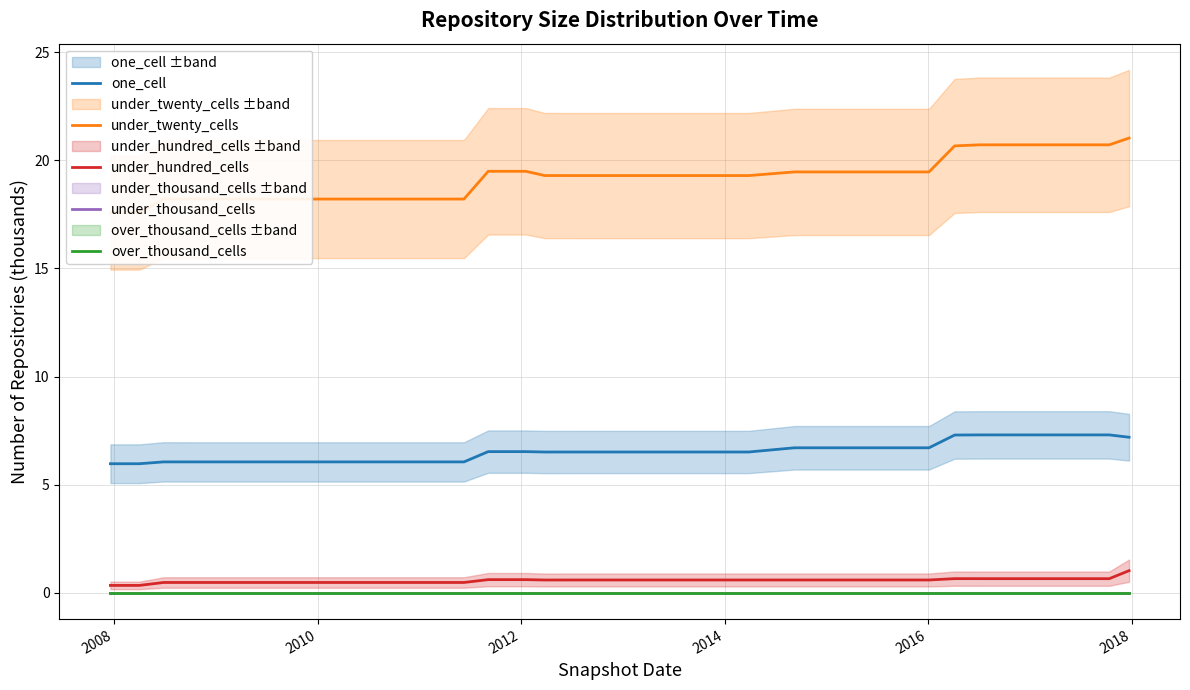

Reading left to right, list all the values displayed in this chart.

one_cell: 6.0	6.0	6.1	6.1	6.1	6.1	6.1	6.1	6.1	6.1	6.1	6.1	6.1	6.1	6.5	6.5	6.5	6.5	6.5	6.5	6.5	6.5	6.5	6.5	6.5	6.5	6.7	6.7	6.7	6.7	6.7	6.7	7.3	7.3	7.3	7.3	7.3	7.3	7.3	7.2
under_twenty_cells: 17.6	17.6	18.2	18.2	18.2	18.2	18.2	18.2	18.2	18.2	18.2	18.2	18.2	18.2	19.5	19.5	19.3	19.3	19.3	19.3	19.3	19.3	19.3	19.3	19.3	19.3	19.5	19.5	19.5	19.5	19.5	19.5	20.7	20.7	20.7	20.7	20.7	20.7	20.7	21.0
under_hundred_cells: 0.3	0.3	0.5	0.5	0.5	0.5	0.5	0.5	0.5	0.5	0.5	0.5	0.5	0.5	0.6	0.6	0.6	0.6	0.6	0.6	0.6	0.6	0.6	0.6	0.6	0.6	0.6	0.6	0.6	0.6	0.6	0.6	0.7	0.7	0.7	0.7	0.7	0.7	0.7	1.0
under_thousand_cells: 0.0	0.0	0.0	0.0	0.0	0.0	0.0	0.0	0.0	0.0	0.0	0.0	0.0	0.0	0.0	0.0	0.0	0.0	0.0	0.0	0.0	0.0	0.0	0.0	0.0	0.0	0.0	0.0	0.0	0.0	0.0	0.0	0.0	0.0	0.0	0.0	0.0	0.0	0.0	0.0
over_thousand_cells: 0.0	0.0	0.0	0.0	0.0	0.0	0.0	0.0	0.0	0.0	0.0	0.0	0.0	0.0	0.0	0.0	0.0	0.0	0.0	0.0	0.0	0.0	0.0	0.0	0.0	0.0	0.0	0.0	0.0	0.0	0.0	0.0	0.0	0.0	0.0	0.0	0.0	0.0	0.0	0.0